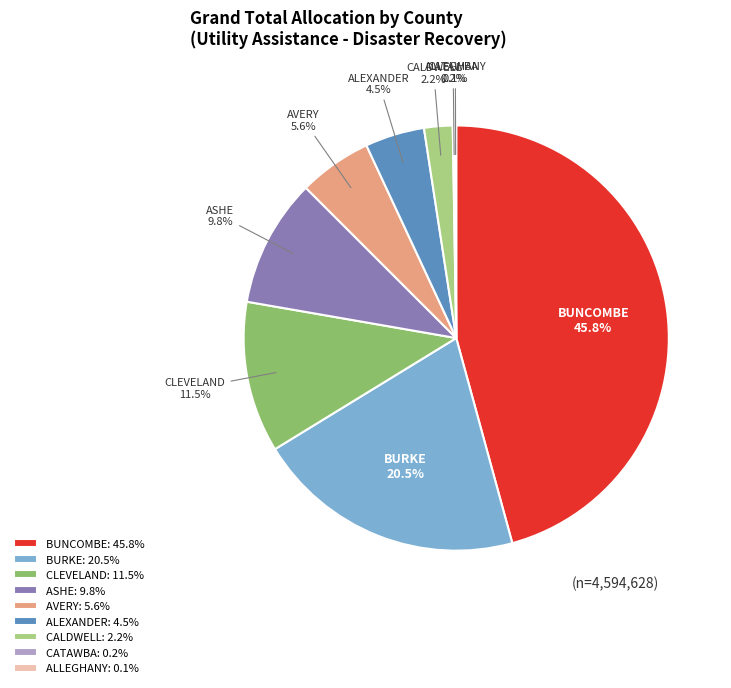

What percentage is the AVERY slice, to the nearest percent?

6%